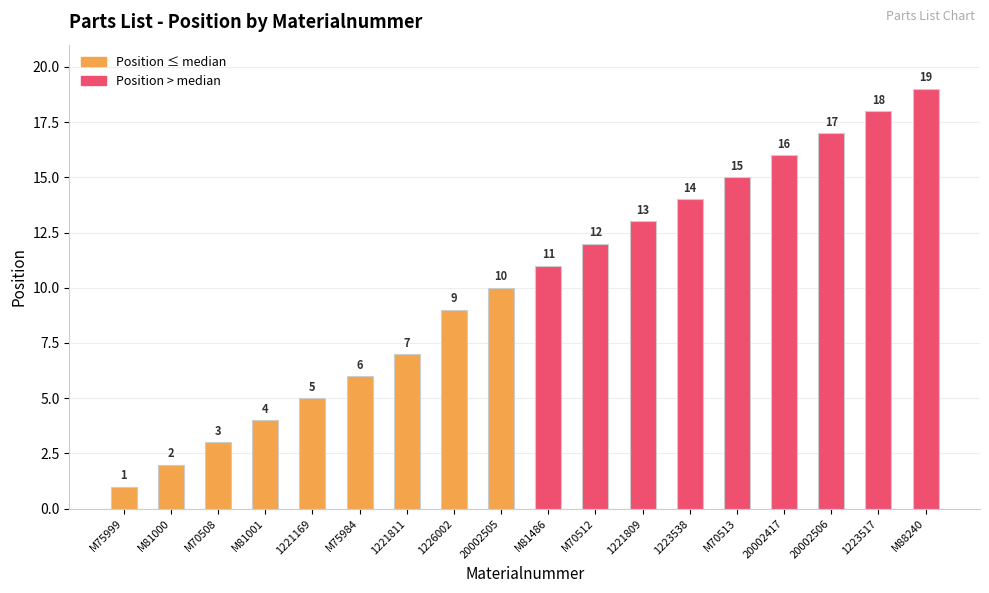

What is the ratio of the value at 20002505 to the value at 20002506?

0.6